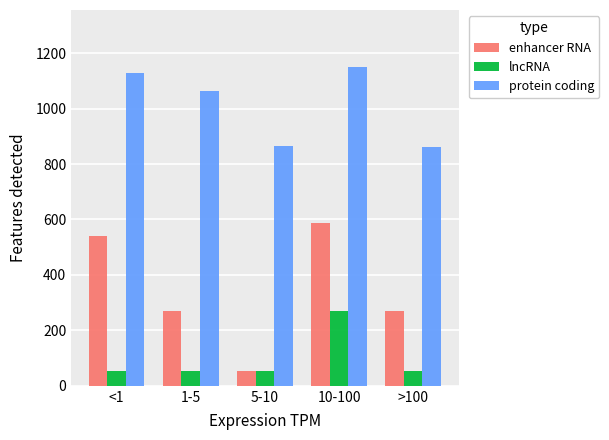

Rank the series by their average value, from highest to lowest.

protein coding, enhancer RNA, lncRNA